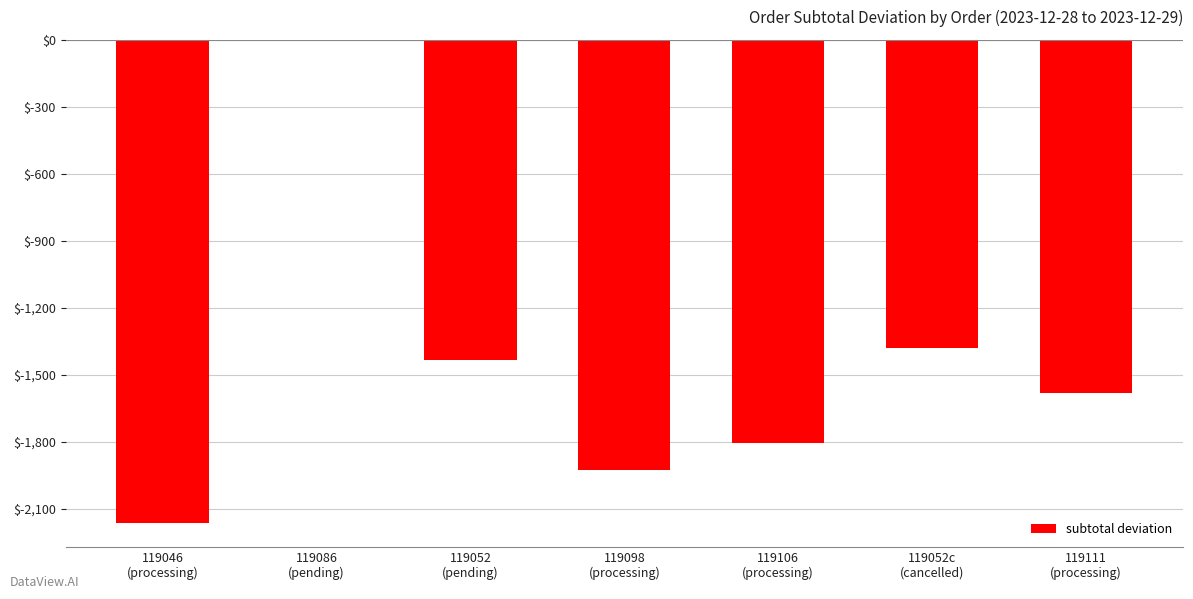

Reading left to right, list all the values displayed in this chart.

119046
(processing)=-2162.8	119086
(pending)=0.0	119052
(pending)=-1434.0	119098
(processing)=-1927.6	119106
(processing)=-1807.4	119052c
(cancelled)=-1380.7	119111
(processing)=-1582.8